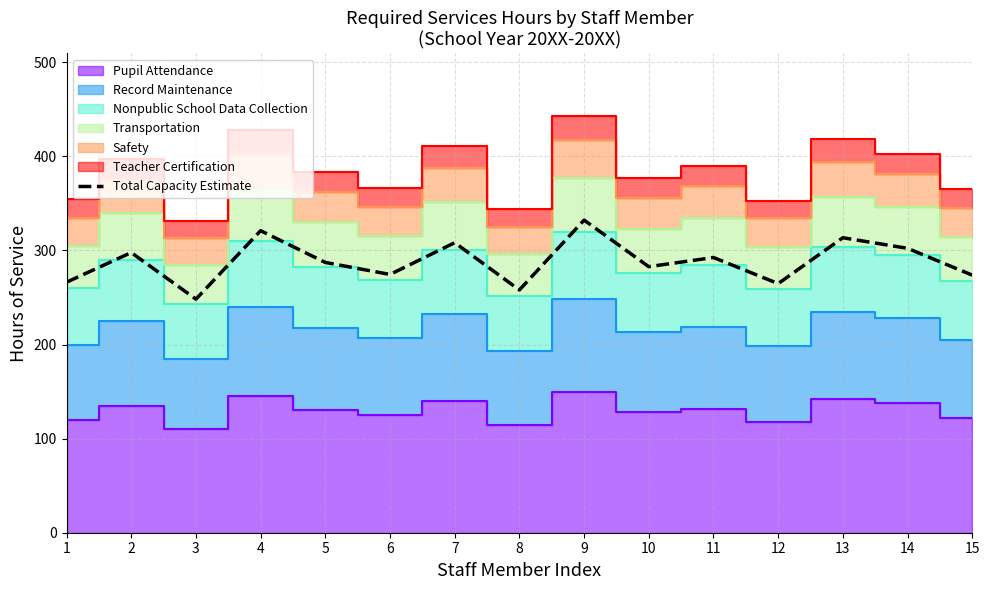

Rank the categories by value from highest to lowest.

9, 4, 13, 7, 14, 2, 11, 5, 10, 6, 15, 1, 12, 8, 3